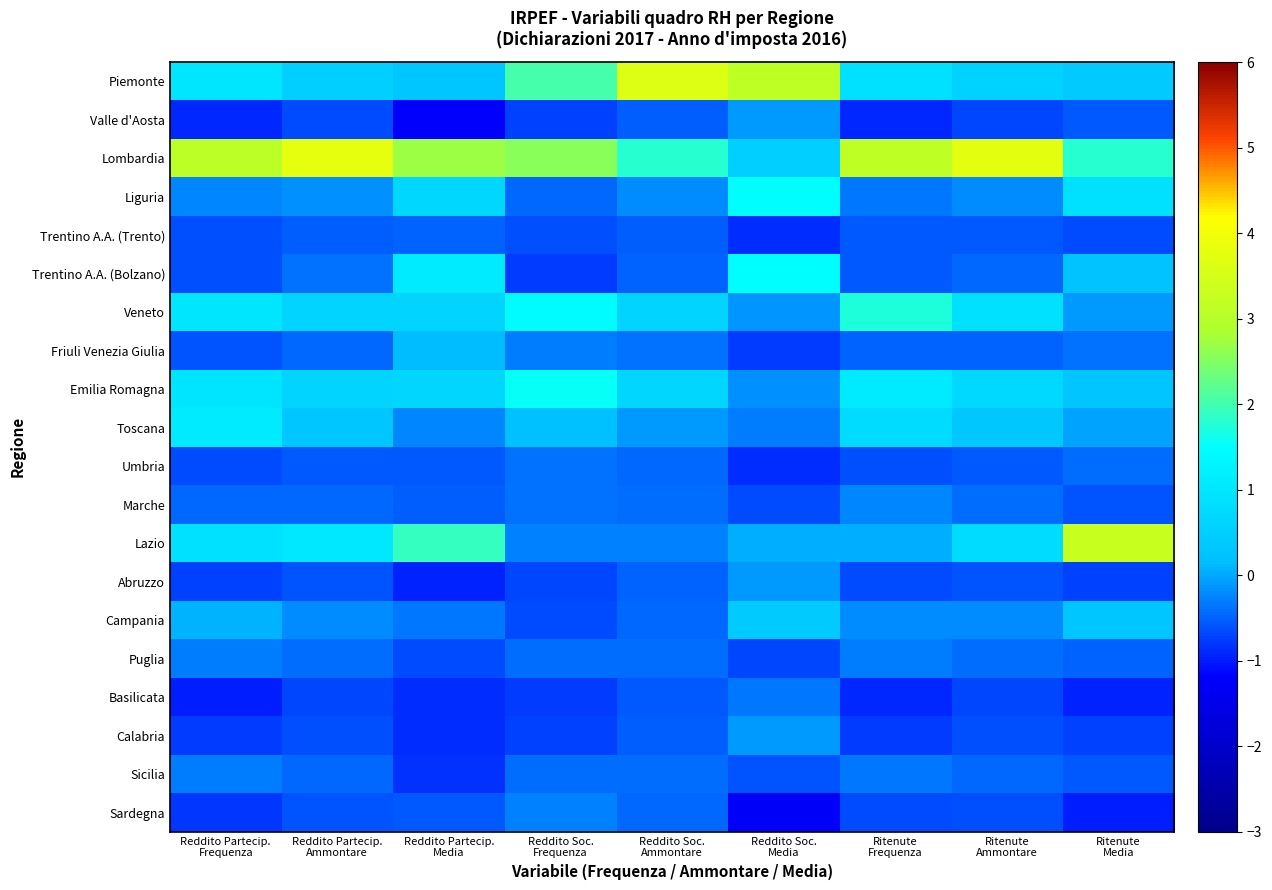

At which category is the sum across all series the highest?

Reddito Soc.
Media